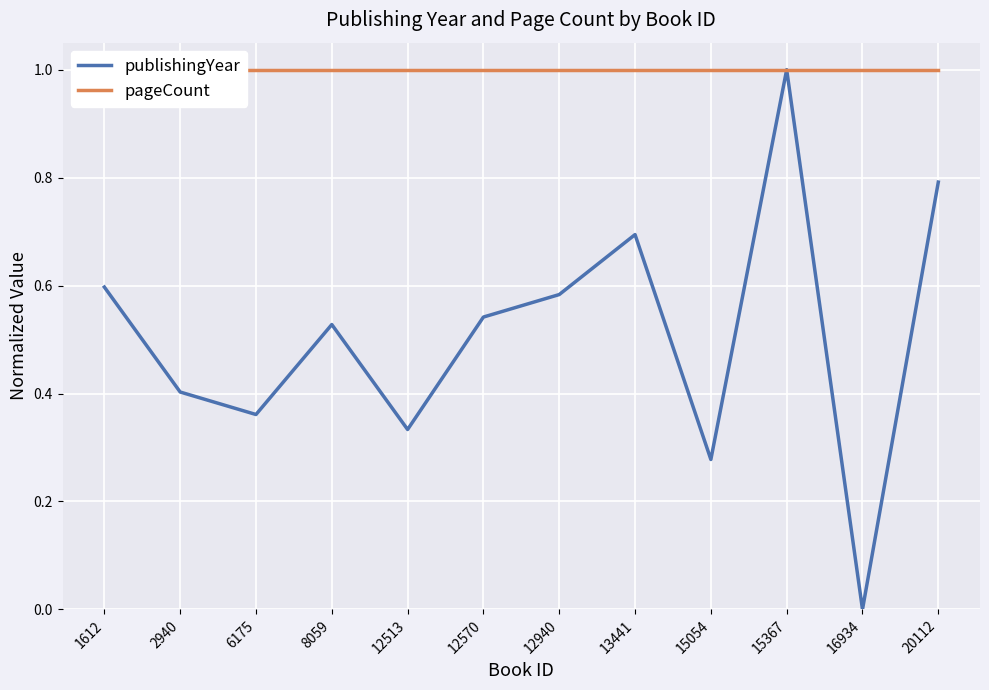

Is this an area chart (filled region under the line)?

No